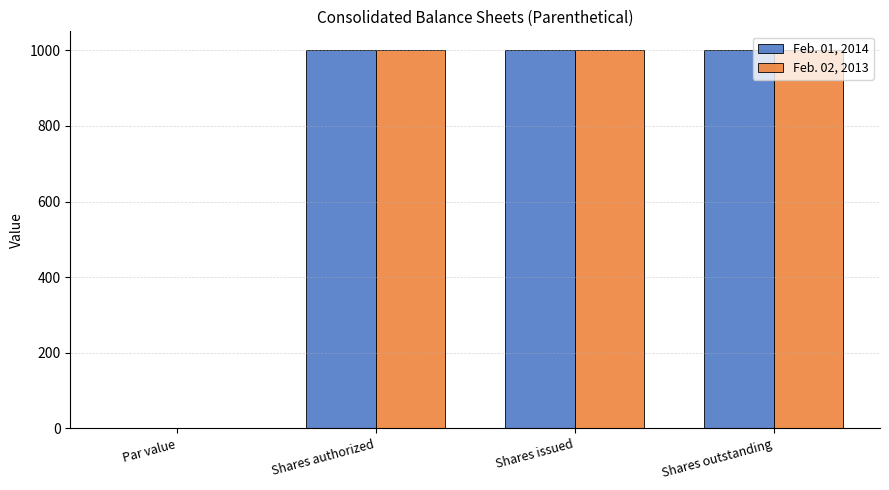

What is the total value across all series at Shares outstanding?

2000.0